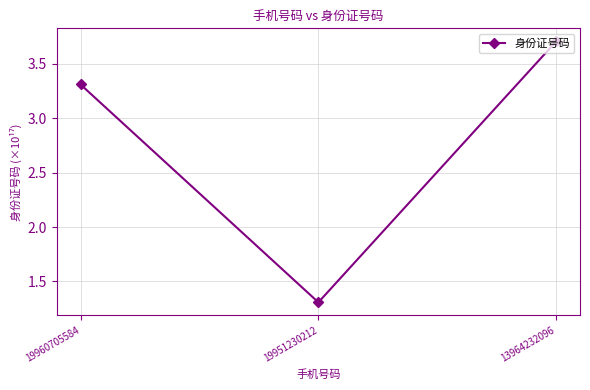

Between 13964232096 and 19960705584, which is larger?

13964232096